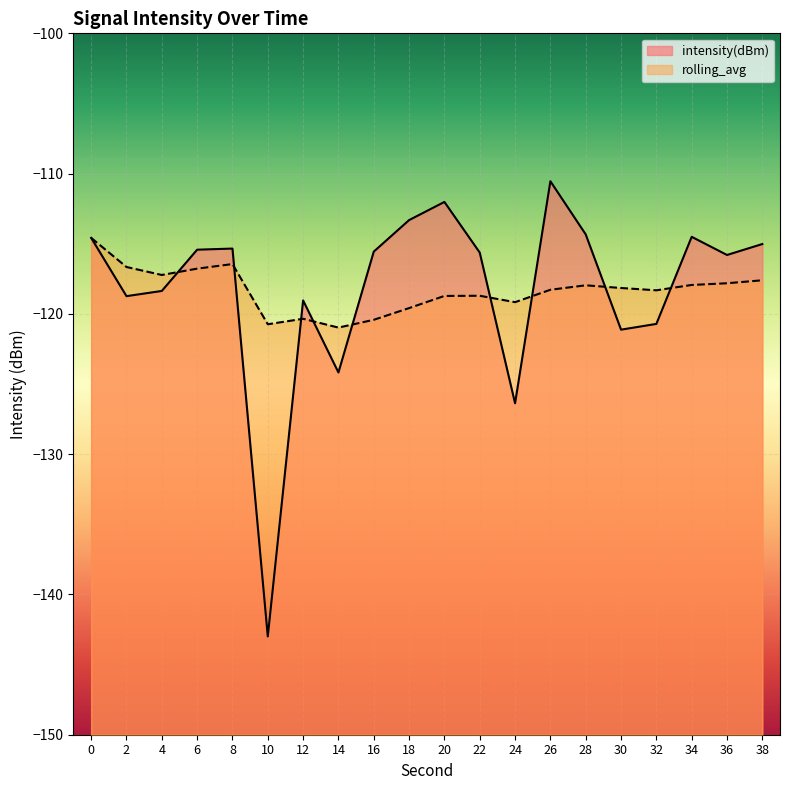

How many intersections are there between intensity(dBm) and rolling_avg?

9